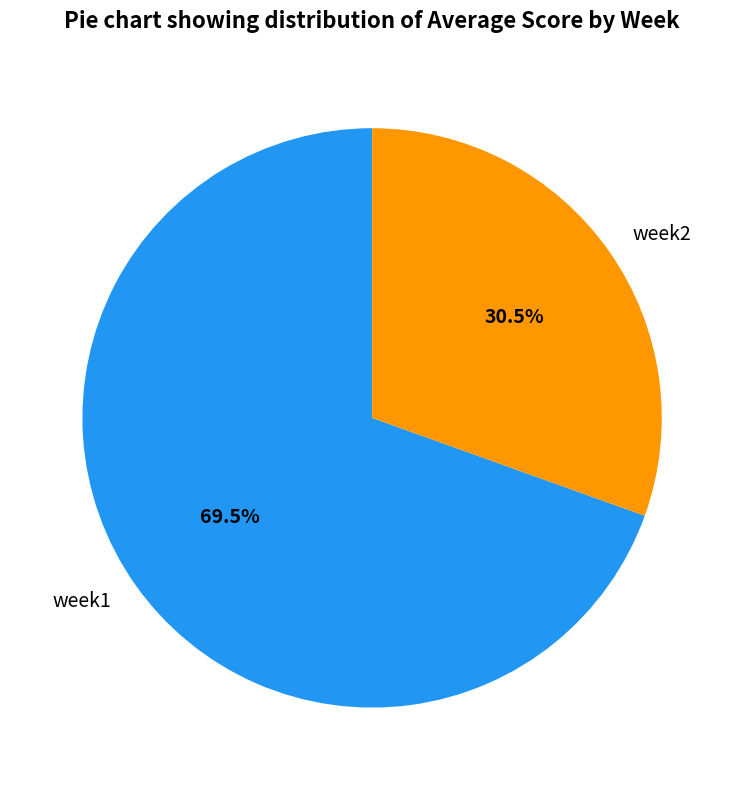

Rank the categories by value from highest to lowest.

week1, week2